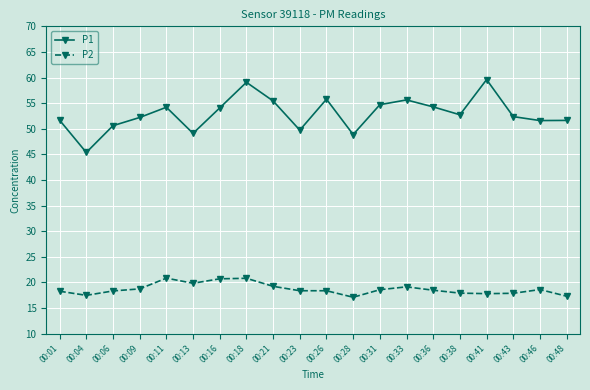

At which category does P1 reach its first local valley?

00:04